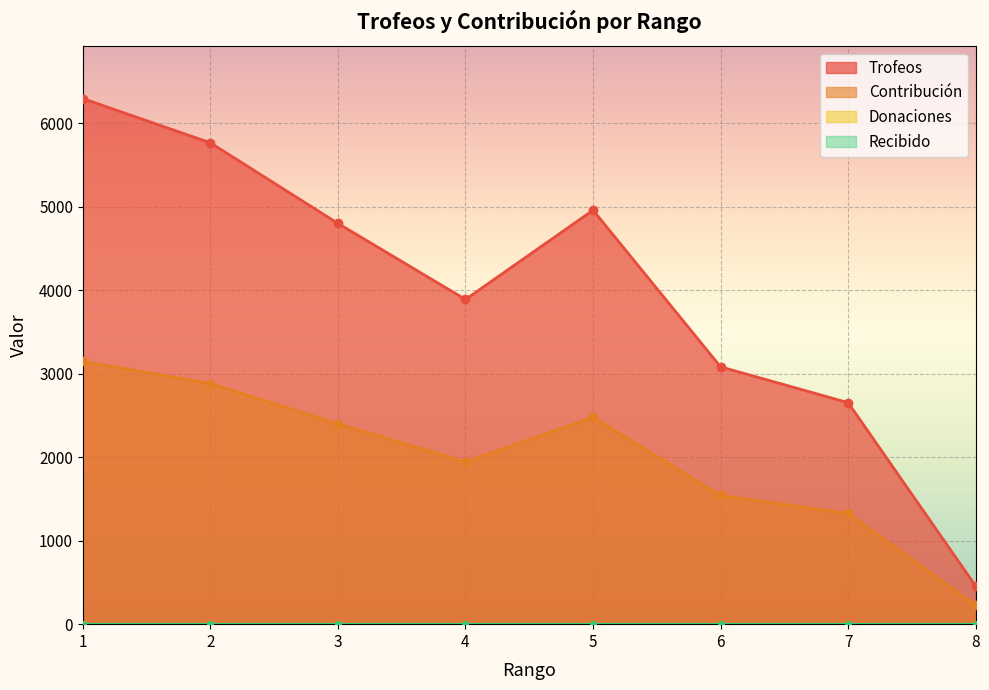

True or false: Contribución and Trofeos intersect in this chart.

False